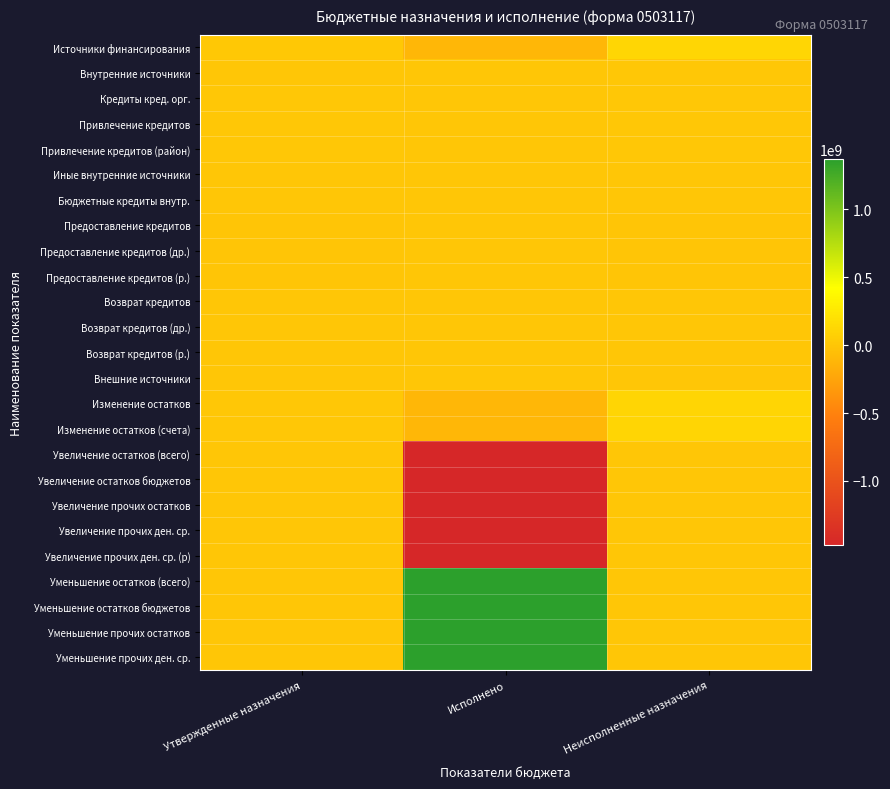

What is the total value across all series at Утвержденные назначения?

73493862.3